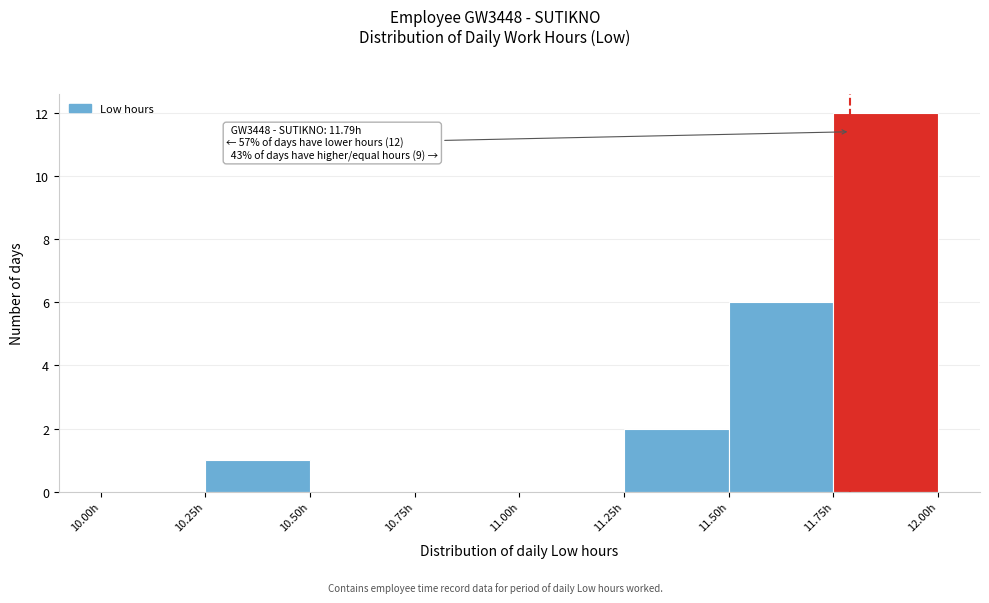

Which range on the x-axis has the tallest bar?

11.75 to 12.00